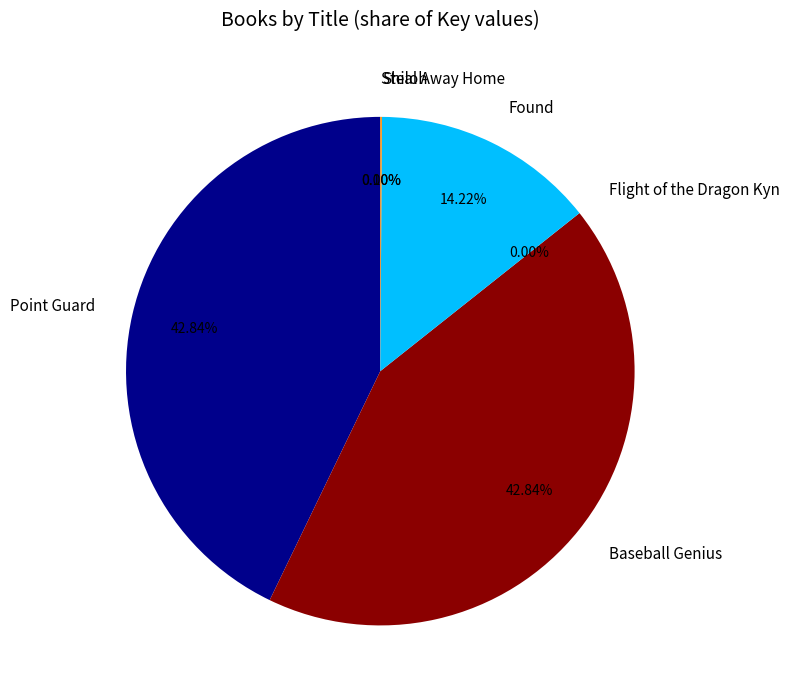

Is it true that Baseball Genius is 50% of the pie?

False